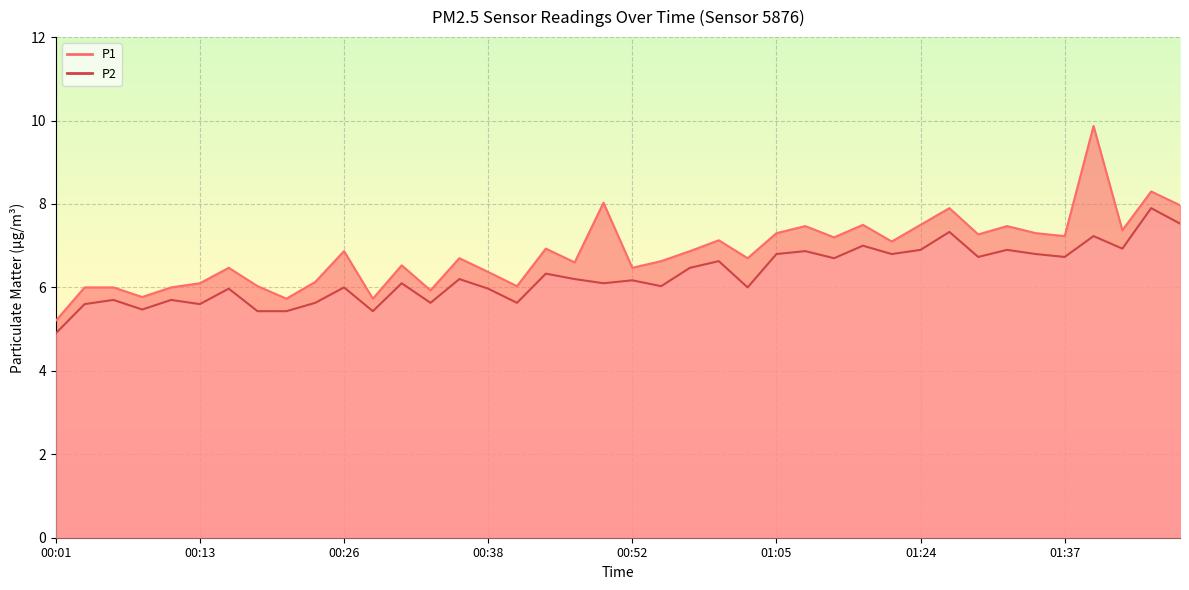

Which series has the largest range (max minus min)?

P1